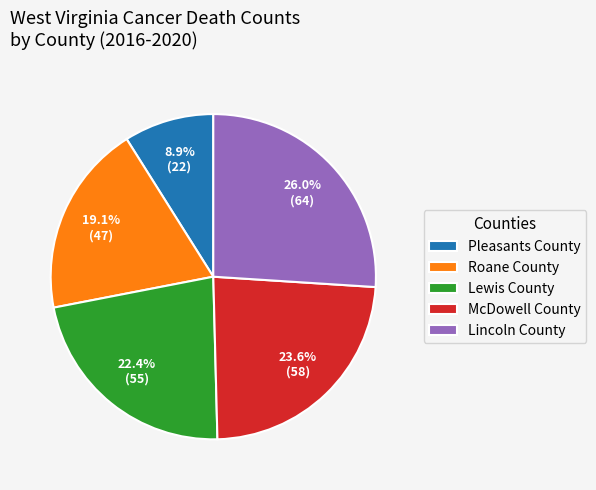

What is the ratio of the value at McDowell County to the value at Lewis County?

1.1